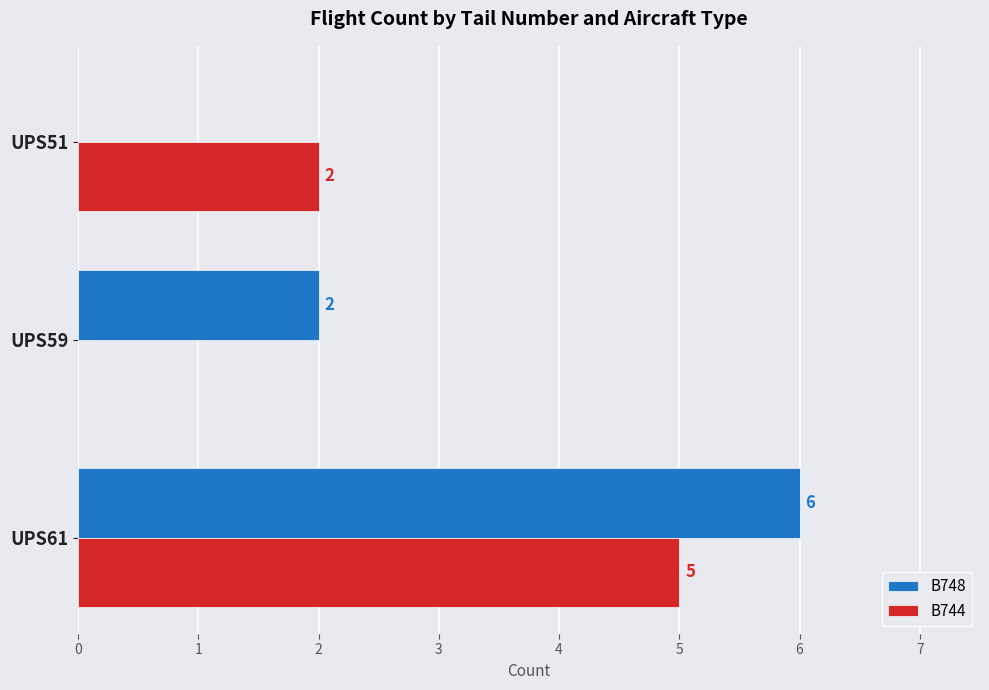

Between UPS61 and UPS59, which series saw the biggest shift?

B744